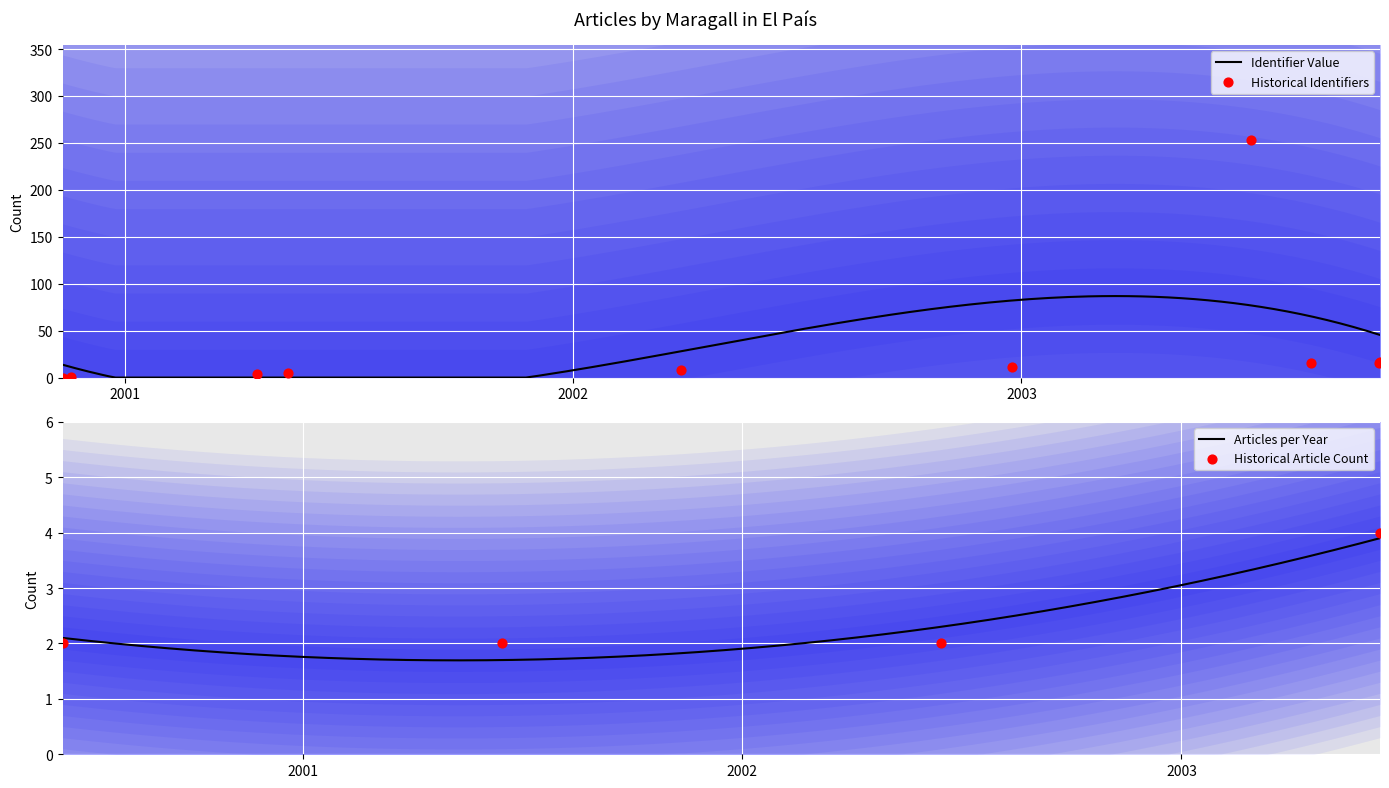

What is the lowest value of the Articles per Year series?

1.7